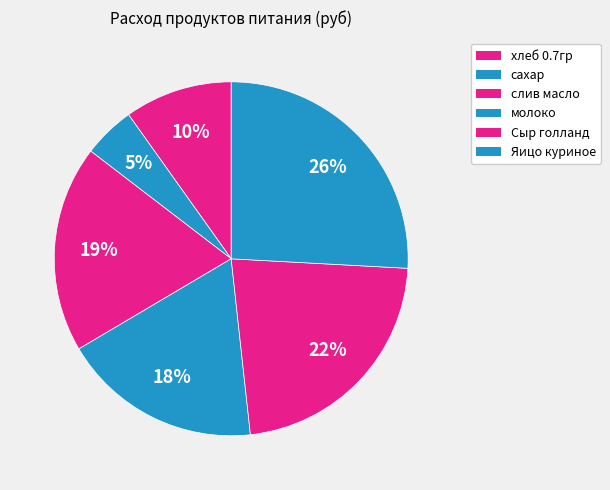

What portion of the pie excludes молоко?

81.8%